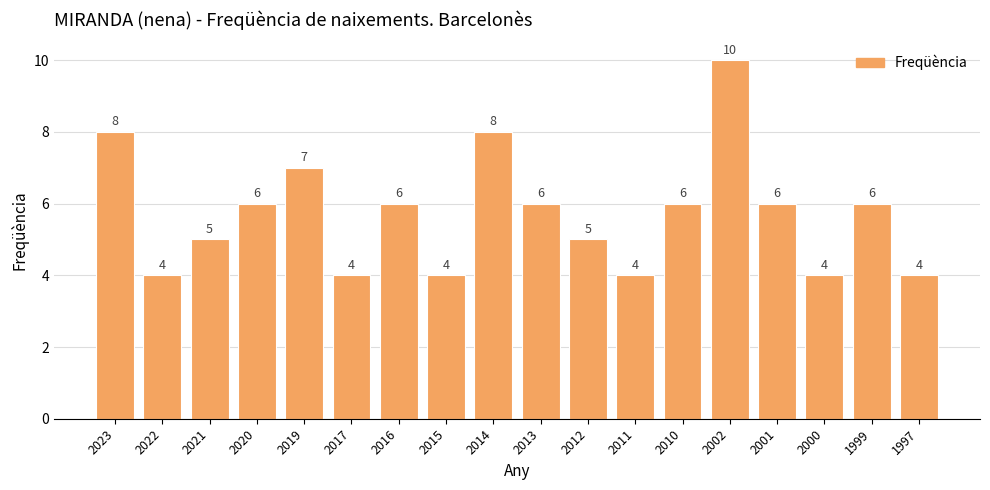

How many values are between 4 and 6?

14